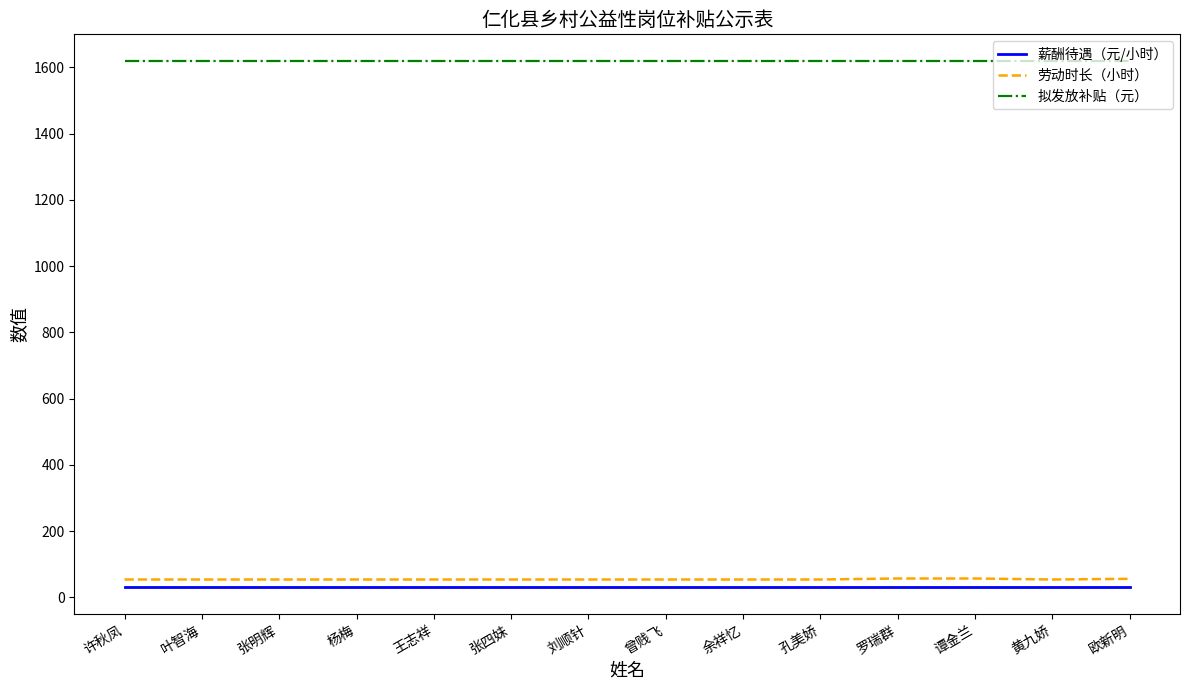

Is it true that 劳动时长（小时） equals 54 at 杨梅?

True